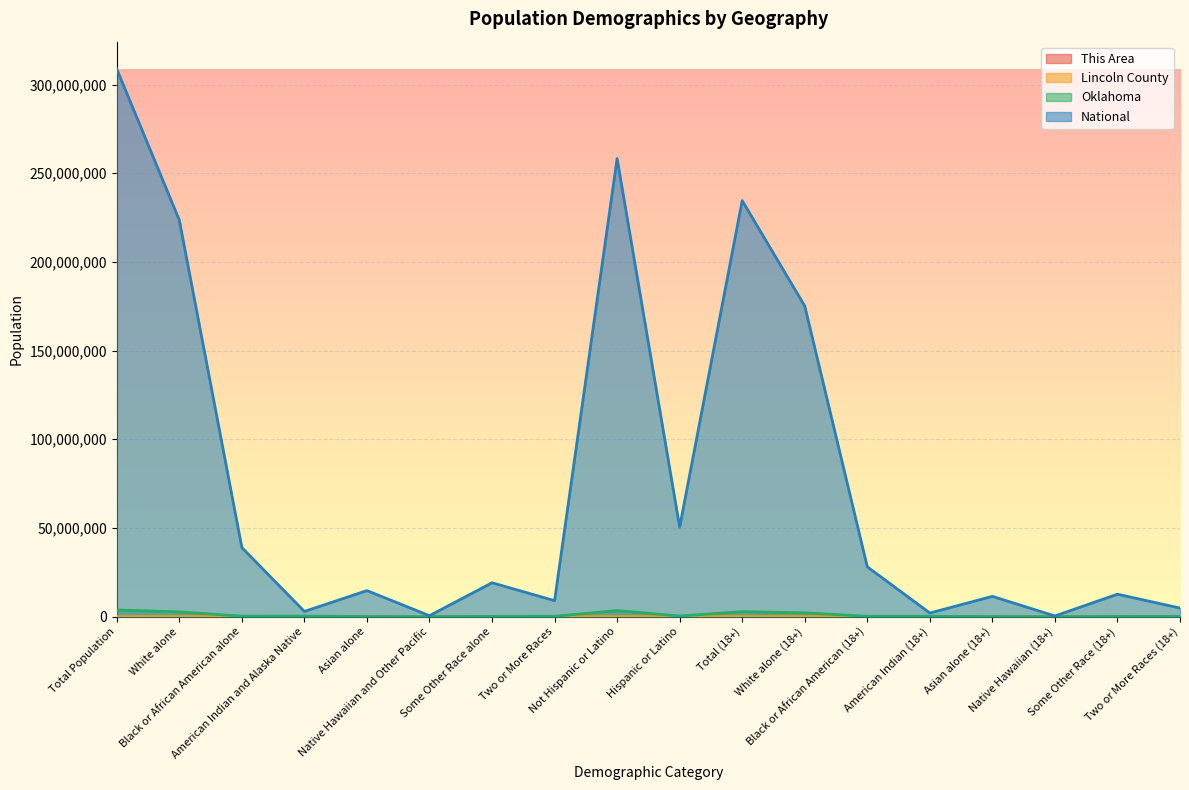

Where is the first local maximum for Lincoln County?

American Indian and Alaska Native